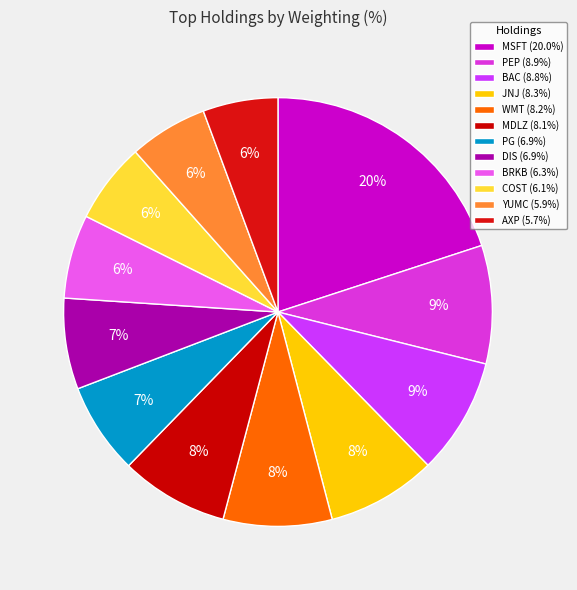

Count the number of slices in the pie.

12